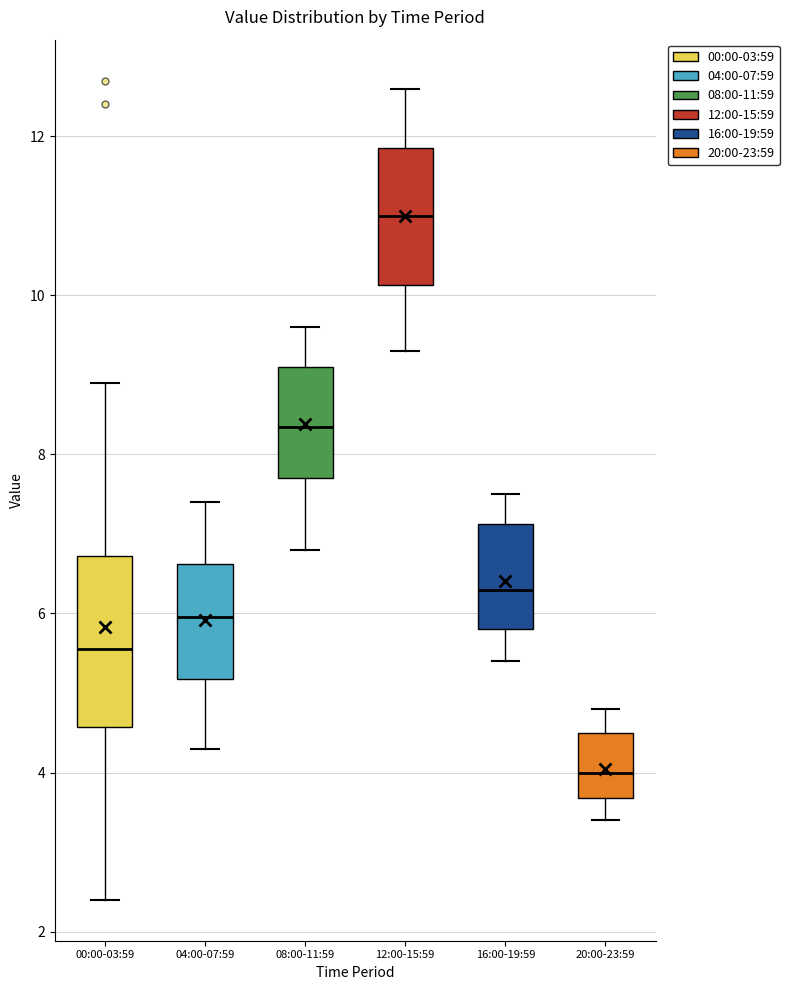

Reading left to right, transcribe this box plot: for each box, give where its median line is, the range the box spans, and where its two whiskers end, as read against the y-axis. The values are not printed on the chart, so give them approximately, as read against the axis.

00:00-03:59: median 5.6, box 4.6 to 6.8, whiskers 2.4 to 9.0
04:00-07:59: median 6.0, box 5.2 to 6.6, whiskers 4.4 to 7.4
08:00-11:59: median 8.4, box 7.8 to 9.2, whiskers 6.8 to 9.6
12:00-15:59: median 11.0, box 10.2 to 11.8, whiskers 9.4 to 12.6
16:00-19:59: median 6.4, box 5.8 to 7.2, whiskers 5.4 to 7.6
20:00-23:59: median 4.0, box 3.6 to 4.6, whiskers 3.4 to 4.8